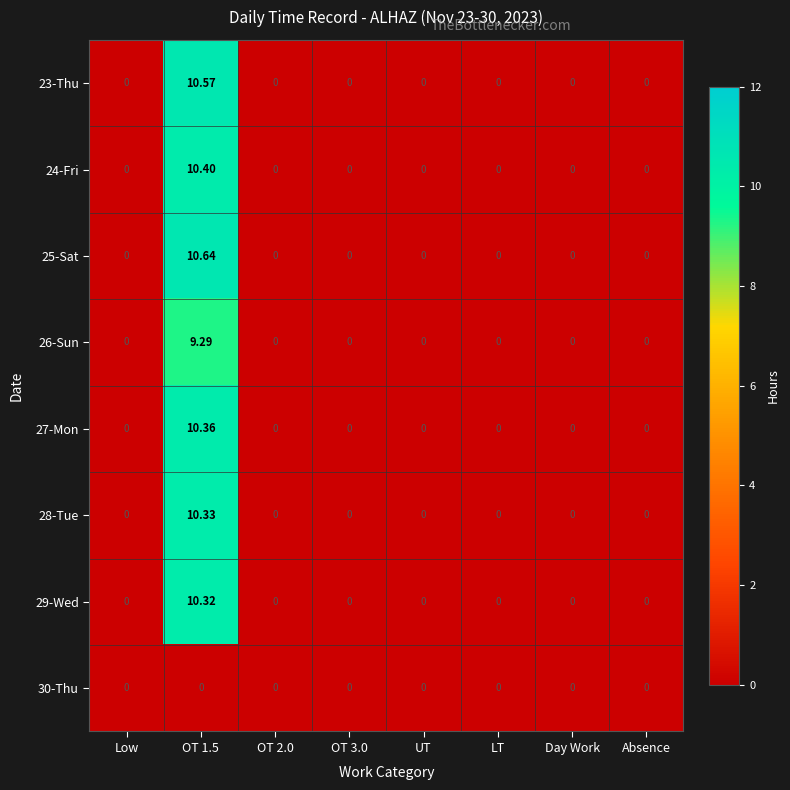

How many positive values does the 23-Thu series have?

1